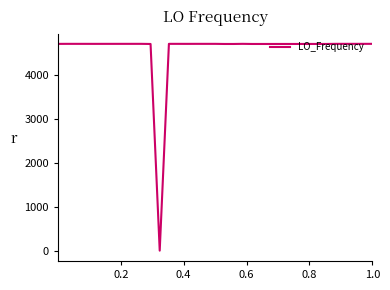

What is the maximum value shown in the chart?

4711.3